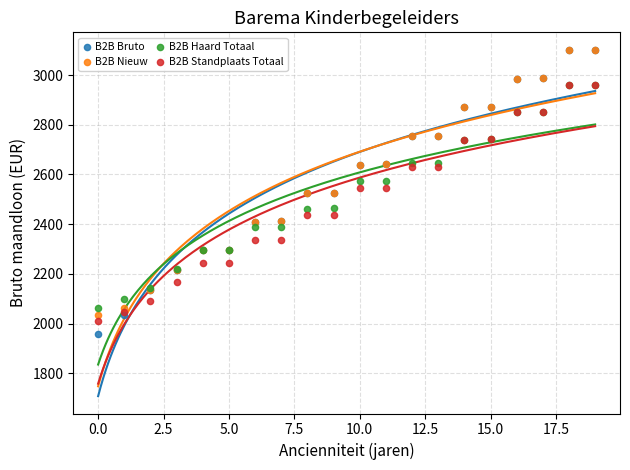

What are all the series names shown in the legend?

B2B Bruto, B2B Nieuw, B2B Haard Totaal, B2B Standplaats Totaal